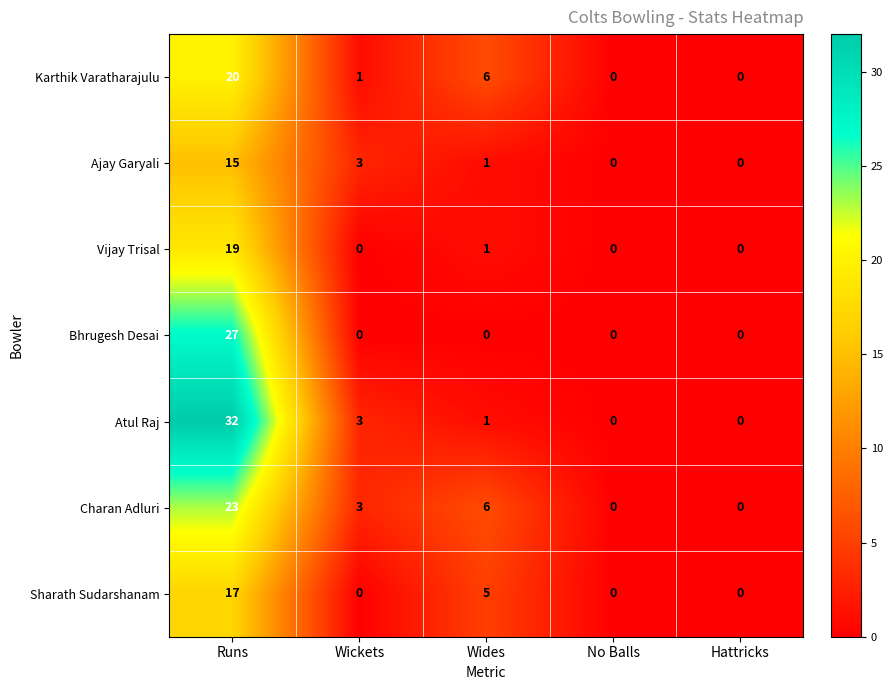

What is the difference between the Sharath Sudarshanam values at Wides and Runs?

12